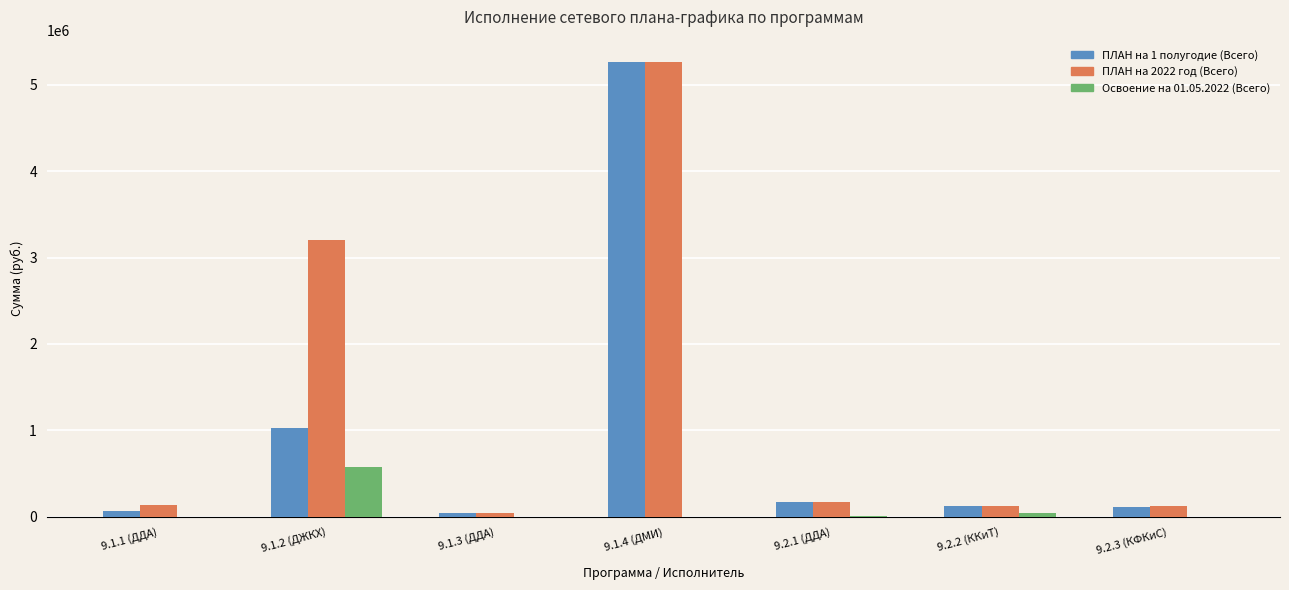

What are all the series names shown in the legend?

ПЛАН на 1 полугодие (Всего), ПЛАН на 2022 год (Всего), Освоение на 01.05.2022 (Всего)